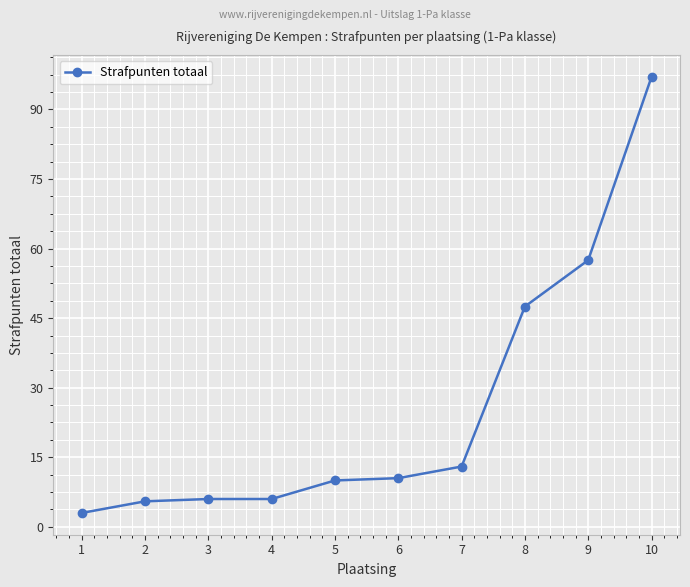

How many lines are shown in the chart?

1